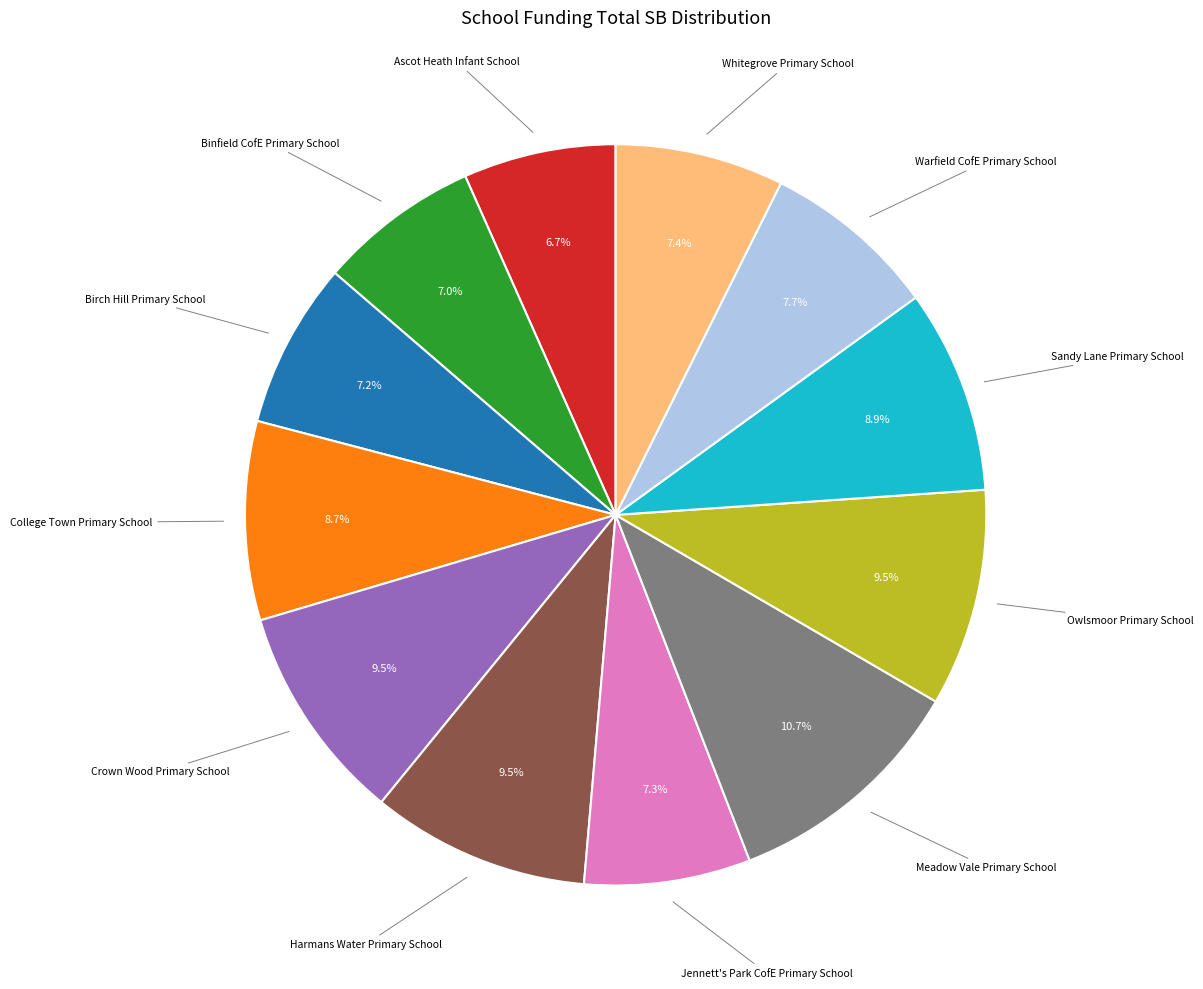

How many segments does this pie chart have?

12